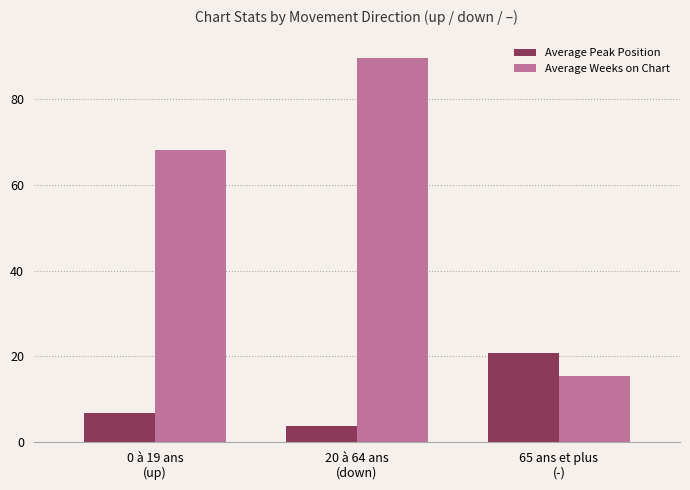

What is the value of the Average Peak Position bar at the 1st from the left?

6.7